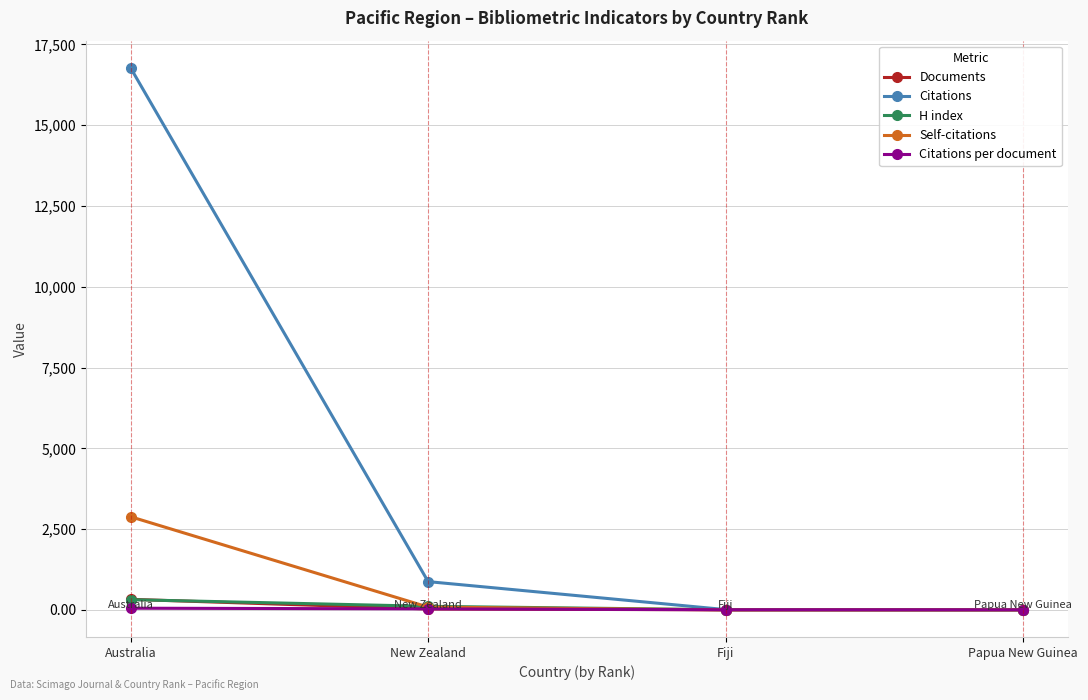

Is it true that Self-citations equals 0.0 at Fiji?

True